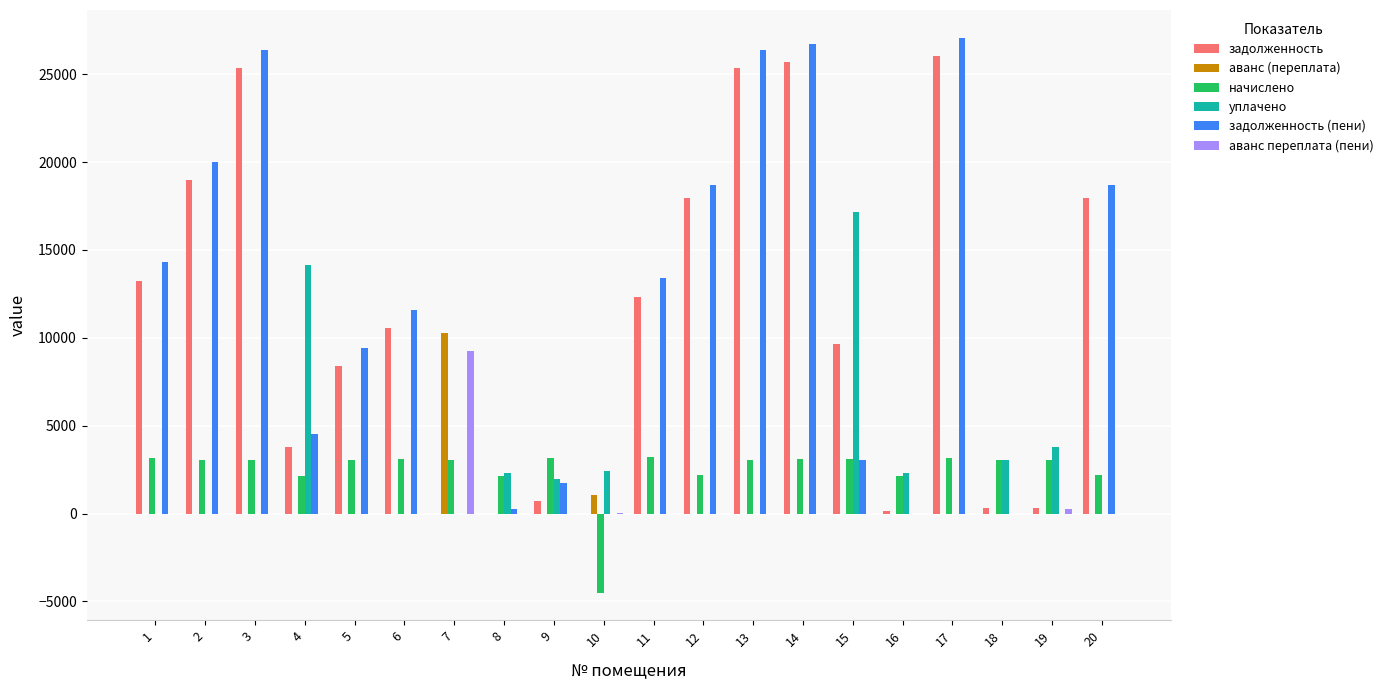

Is it true that аванс (переплата) equals 0.0 at 3?

True